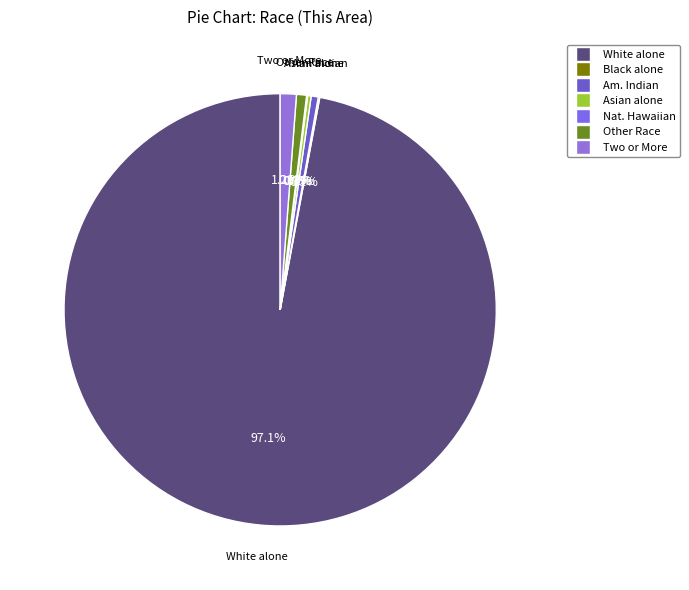

How many segments does this pie chart have?

7